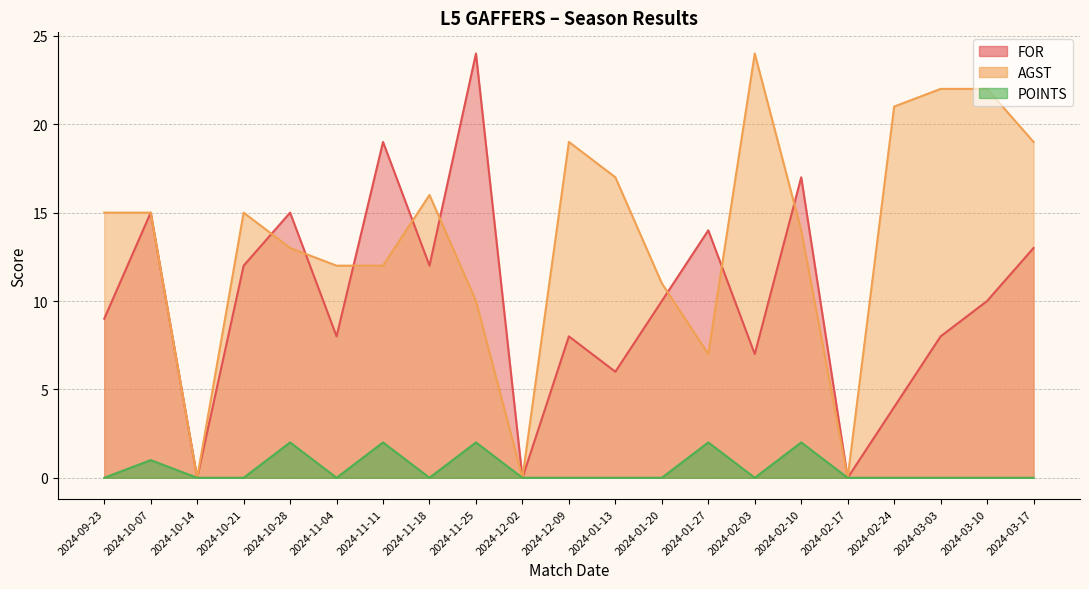

Rank the series by their maximum value, from lowest to highest.

POINTS, FOR, AGST